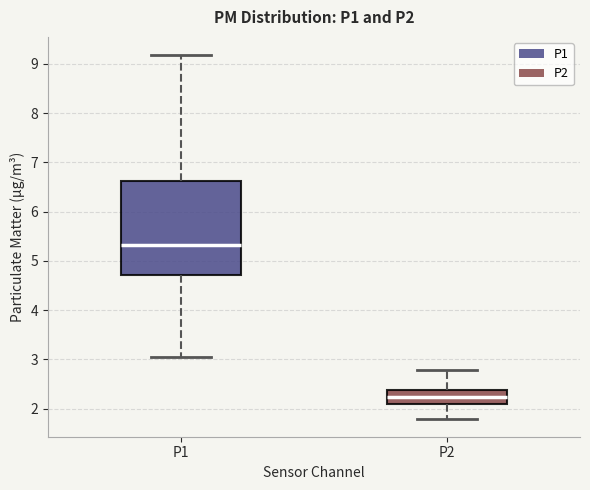

Which box is the tallest, from its lower edge to its upper edge?

P1